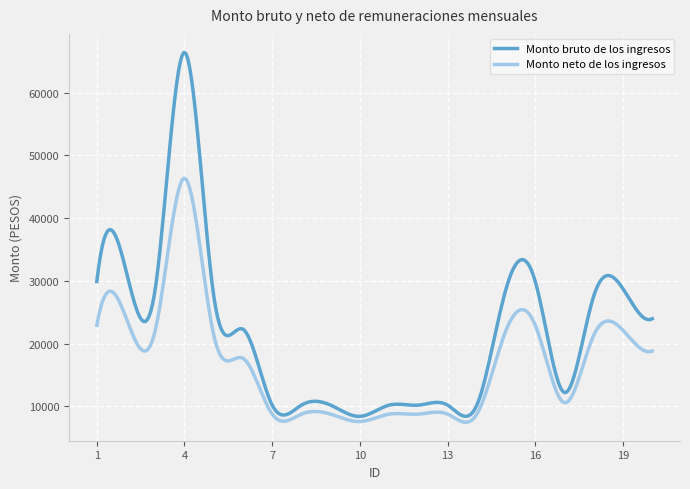

True or false: Monto bruto de los ingresos and Monto neto de los ingresos cross at least once.

False